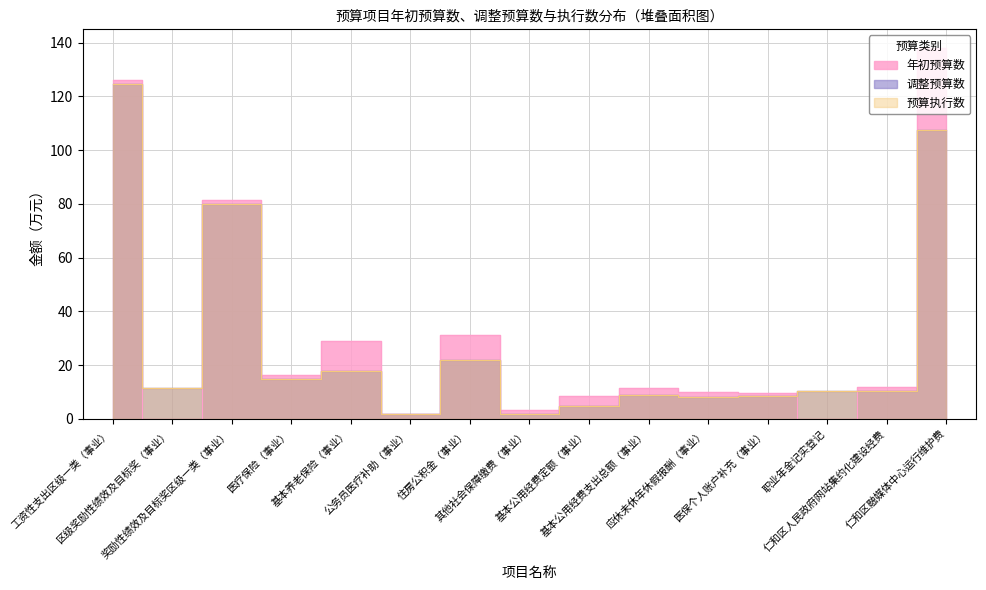

Where does the 调整预算数 series first go above 10?

工资性支出区级一类（事业）